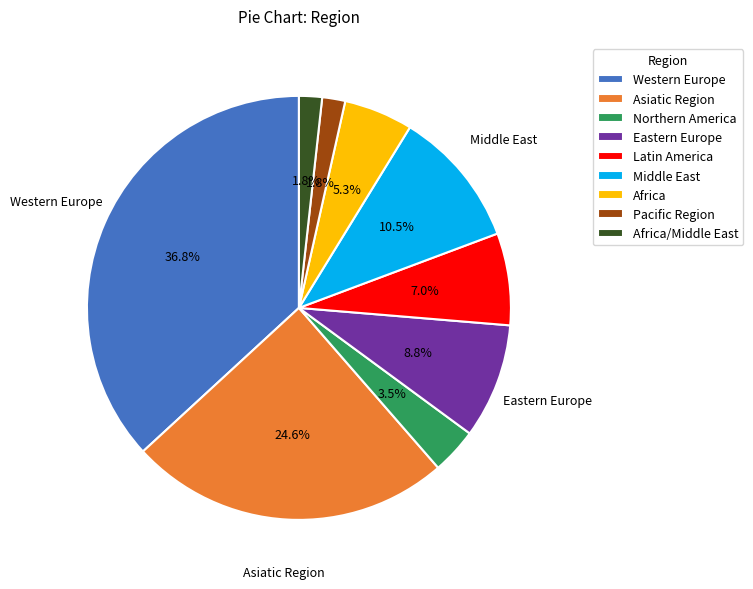

Is Asiatic Region the majority of the pie?

No